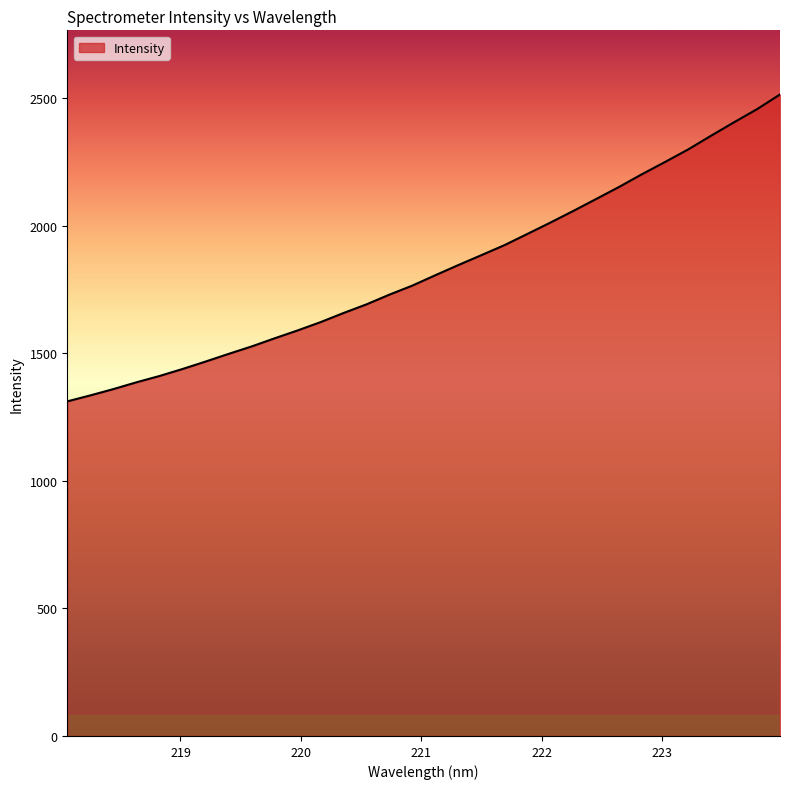

What is the minimum value shown in the chart?

1311.4